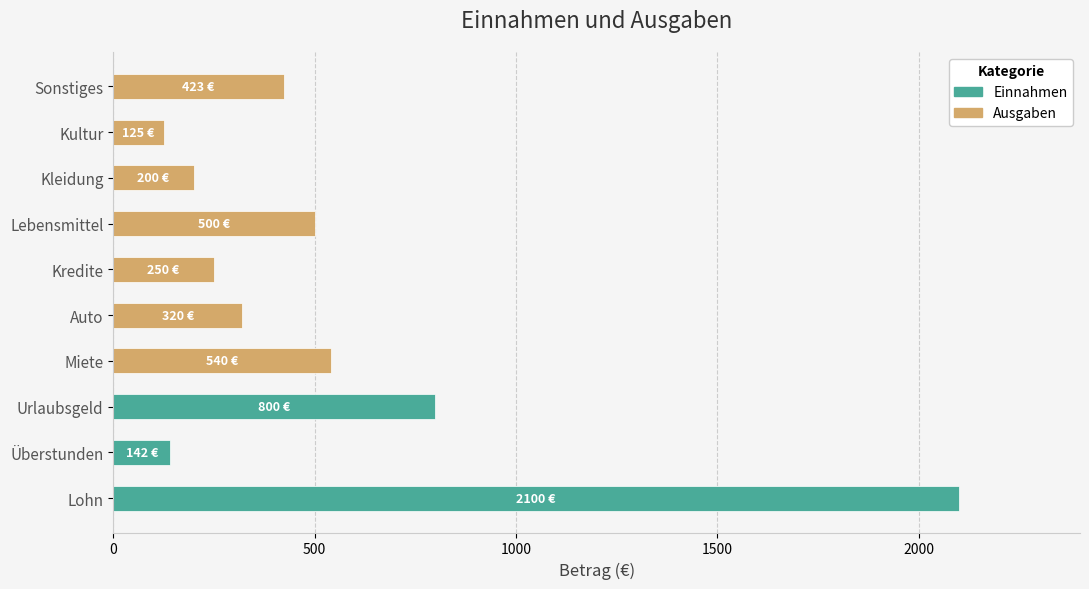

How many data points in Ausgaben are above 250?

4